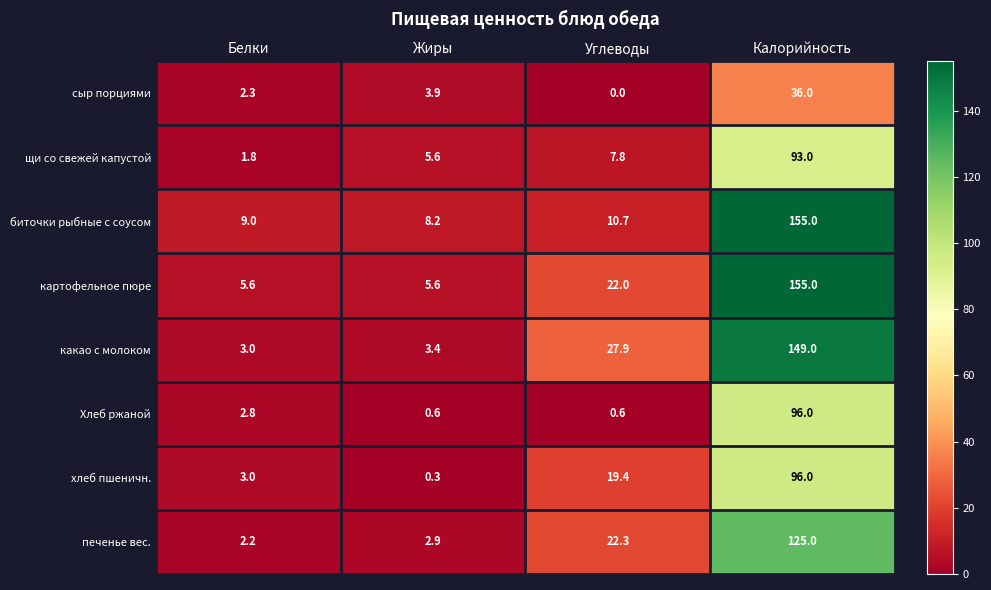

What is the difference between the картофельное пюре values at Жиры and Калорийность?

149.4